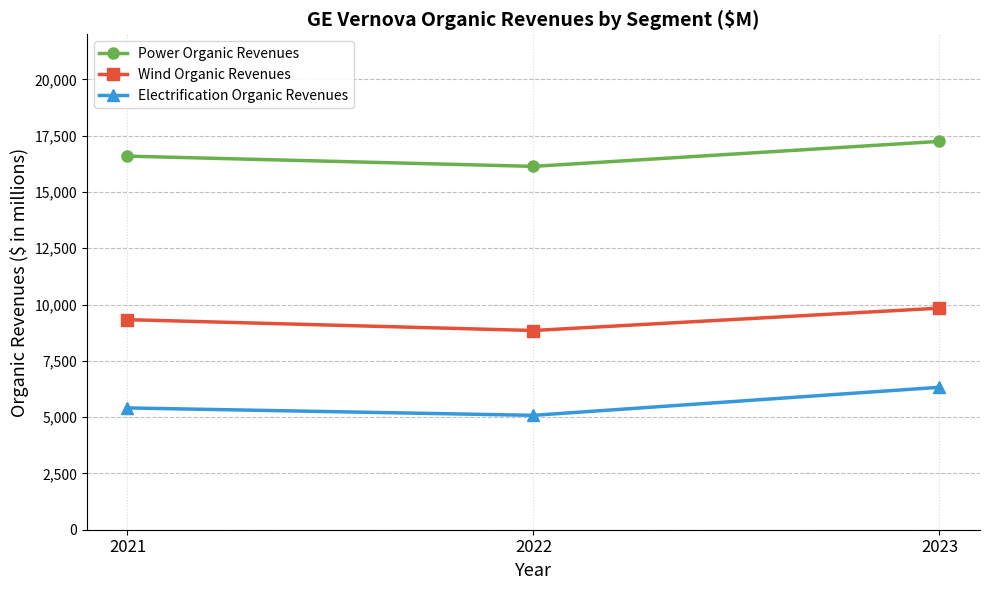

Reading left to right, extract all data points from this chart.

Power Organic Revenues: 16591	16136	17246
Wind Organic Revenues: 9329	8847	9840
Electrification Organic Revenues: 5409	5080	6326